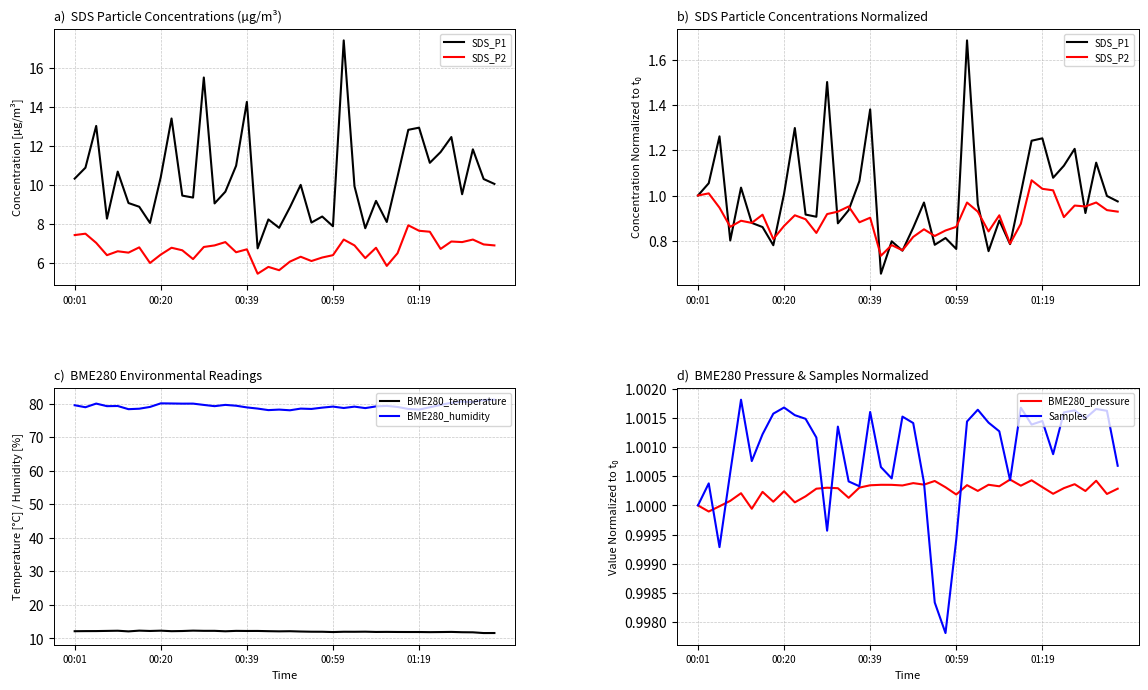

Rank the series by their maximum value, from highest to lowest.

BME280_humidity, BME280_temperature, SDS_P1, SDS_P2, Samples, BME280_pressure